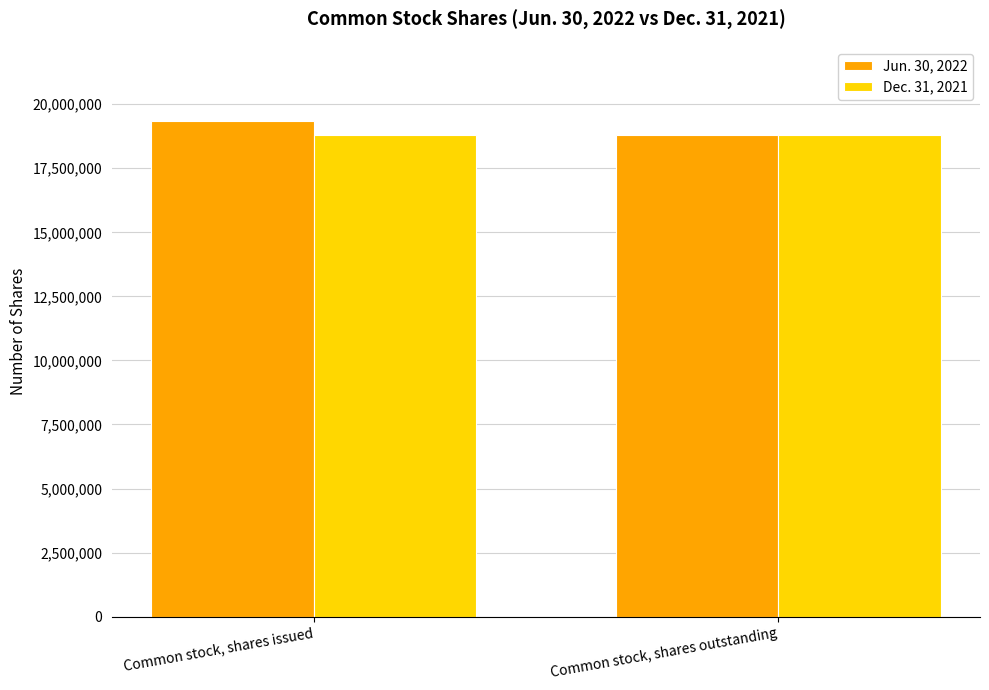

At how many categories does at least one series exceed 19271828?

1